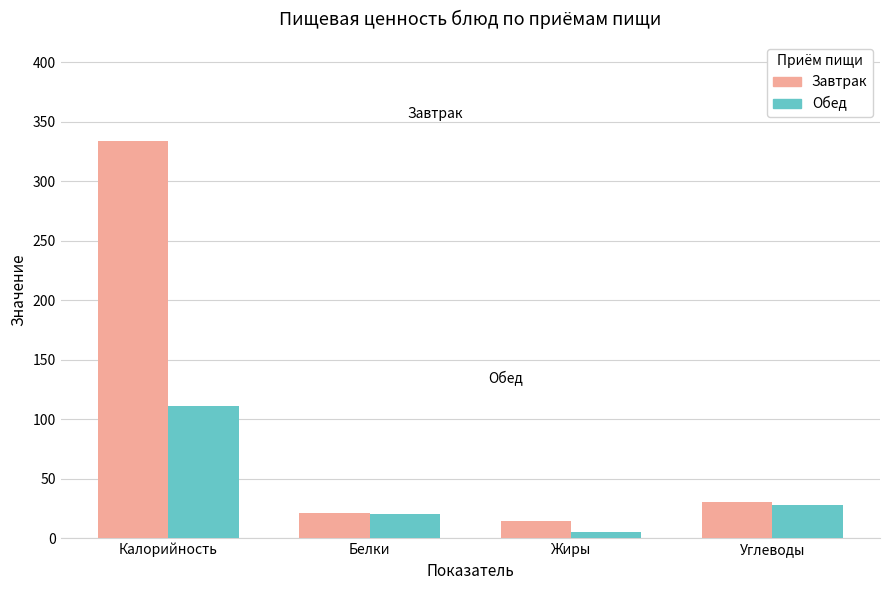

True or false: Обед has a value of 20.5 at Белки.

True